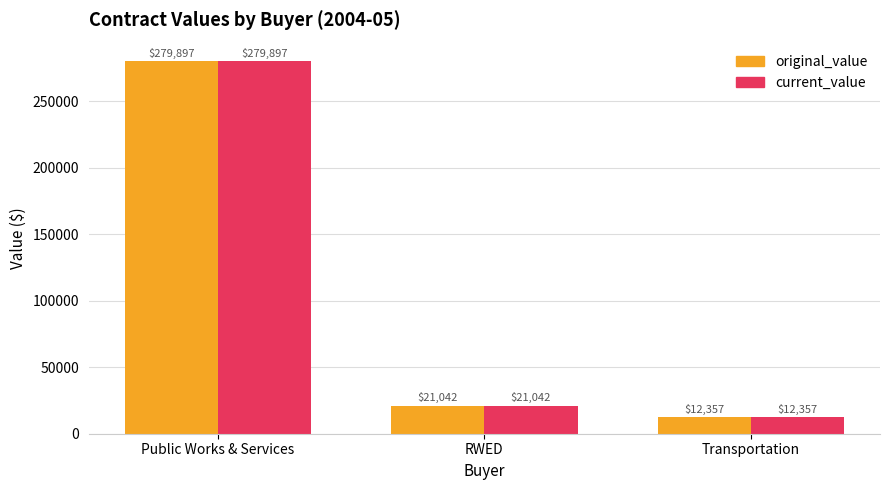

Does the chart contain any negative values?

No